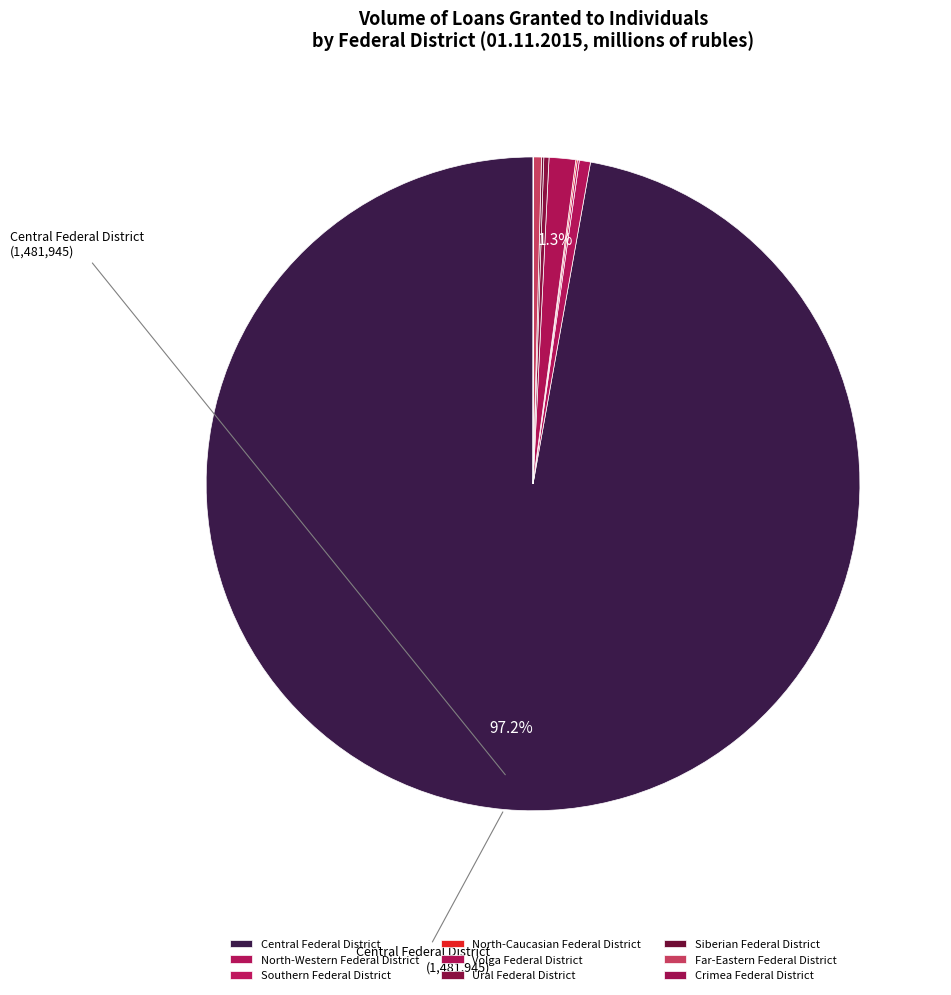

What is the largest slice in the pie chart?

Central Federal District